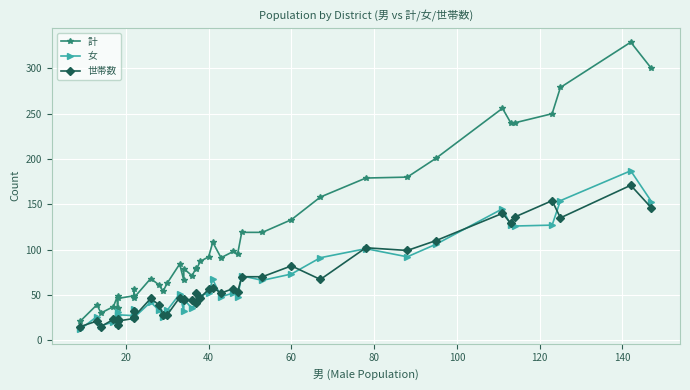

At how many categories does at least one series exceed 67?

26